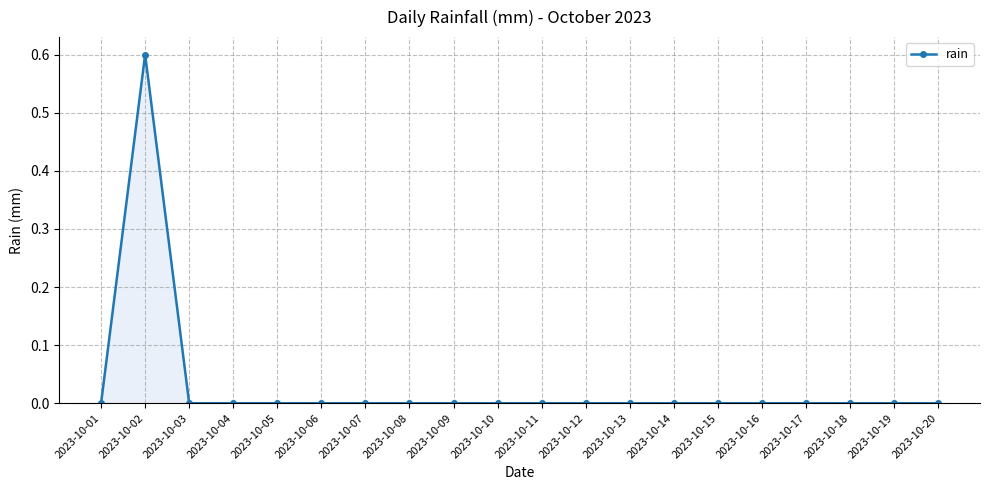

Reading left to right, what are all the values shown in this chart?

2023-10-01=0.0	2023-10-02=0.6	2023-10-03=0.0	2023-10-04=0.0	2023-10-05=0.0	2023-10-06=0.0	2023-10-07=0.0	2023-10-08=0.0	2023-10-09=0.0	2023-10-10=0.0	2023-10-11=0.0	2023-10-12=0.0	2023-10-13=0.0	2023-10-14=0.0	2023-10-15=0.0	2023-10-16=0.0	2023-10-17=0.0	2023-10-18=0.0	2023-10-19=0.0	2023-10-20=0.0